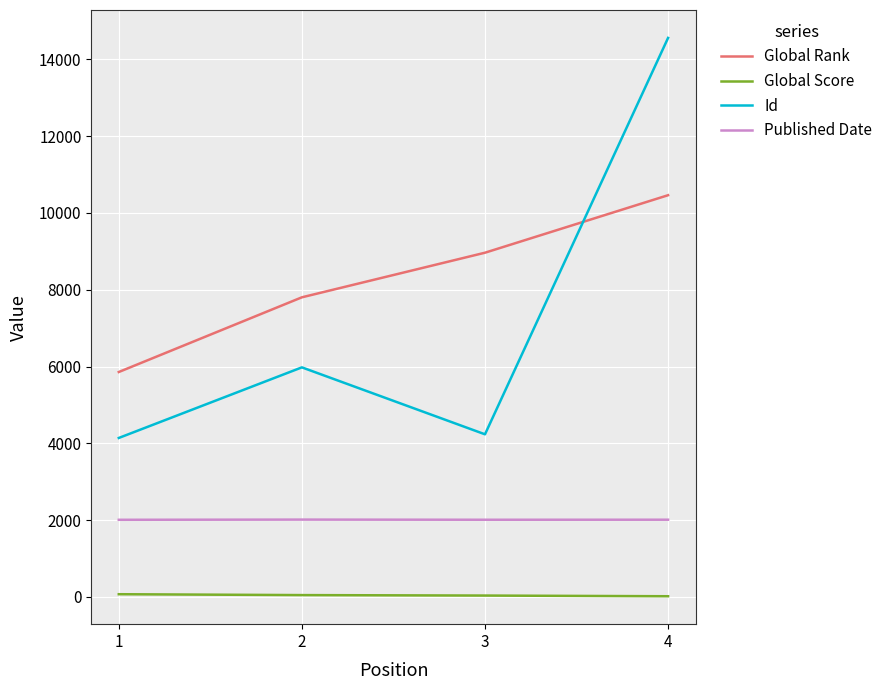

What is the maximum value for Global Rank?

10463